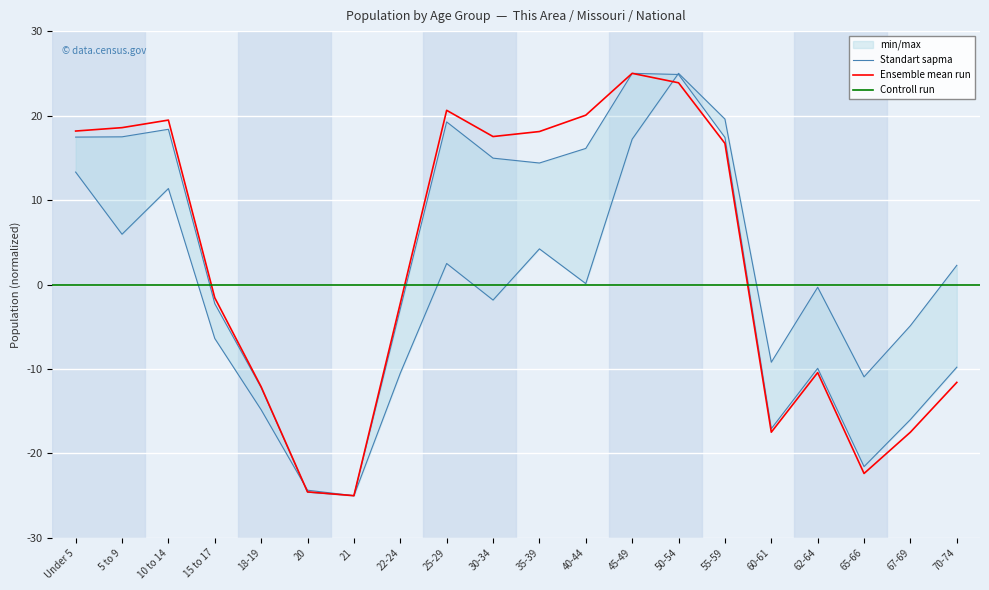

The value of Ensemble mean run at 30-34 is 17.5. True or false?

True